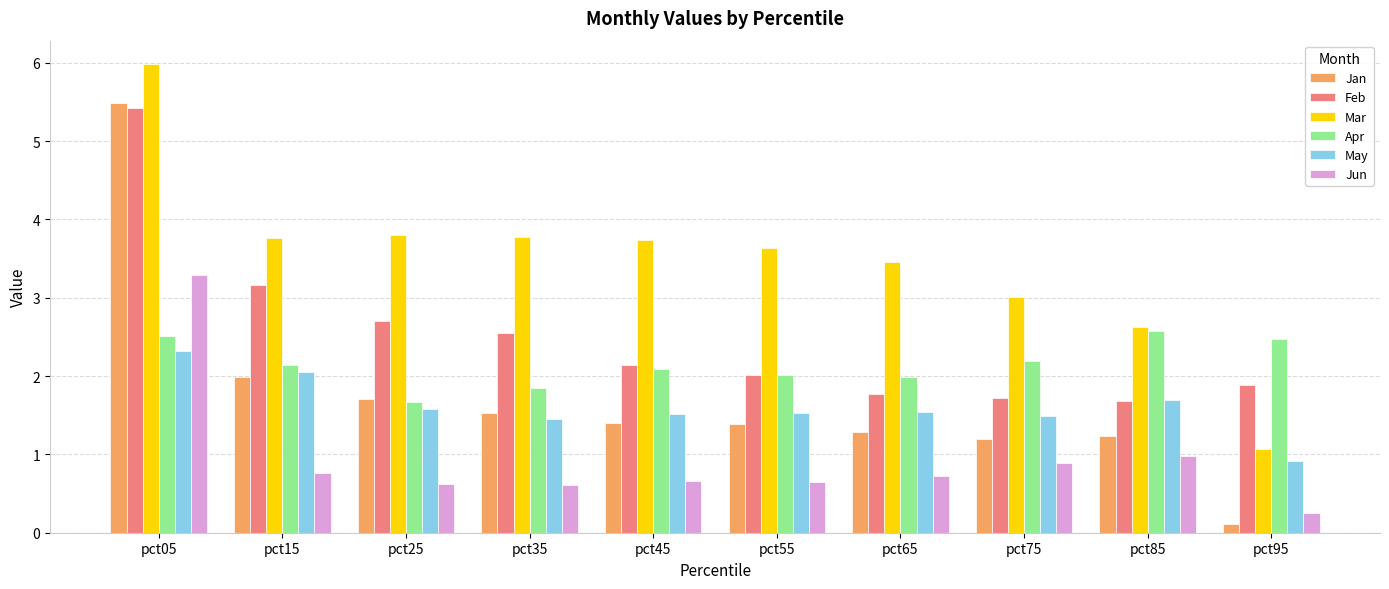

Does the chart contain stacked bars?

No